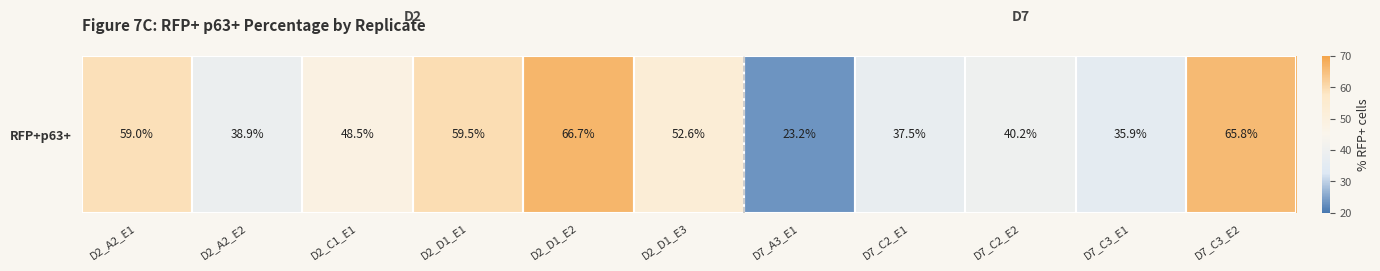

Which has a higher value, D7_A3_E1 or D2_A2_E2?

D2_A2_E2